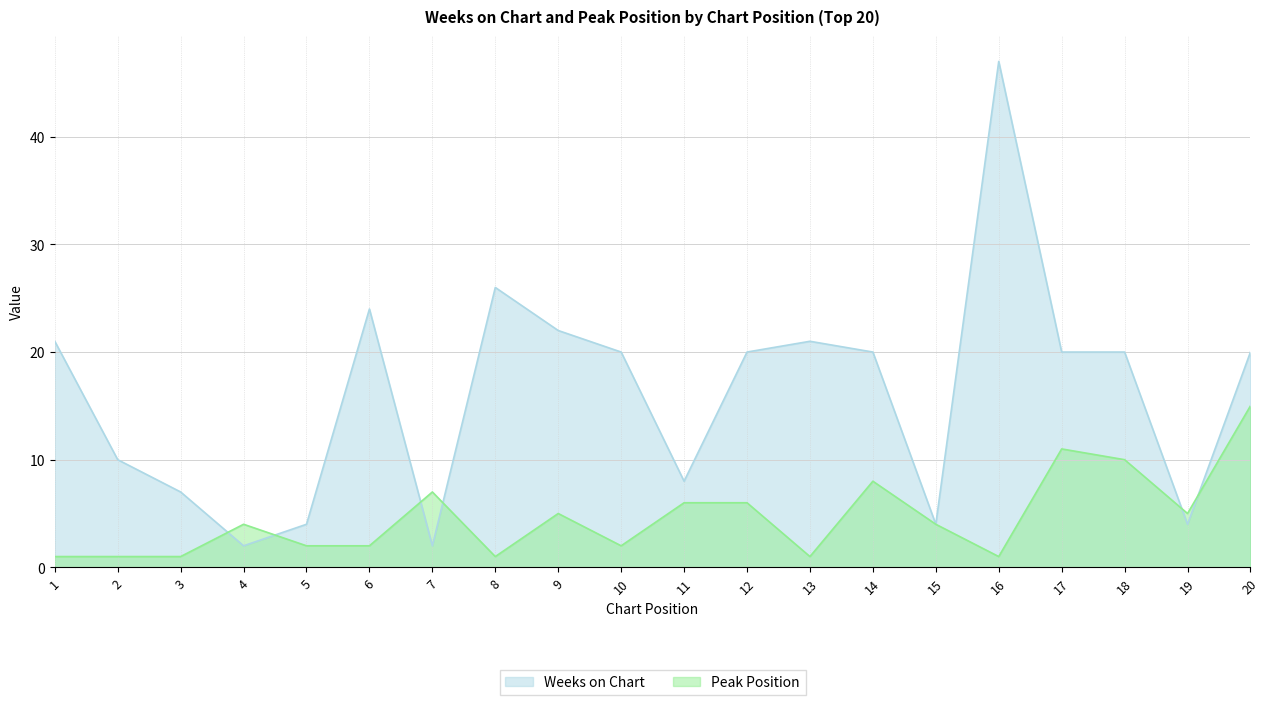

True or false: Peak Position has a value of 7 at 7.

True